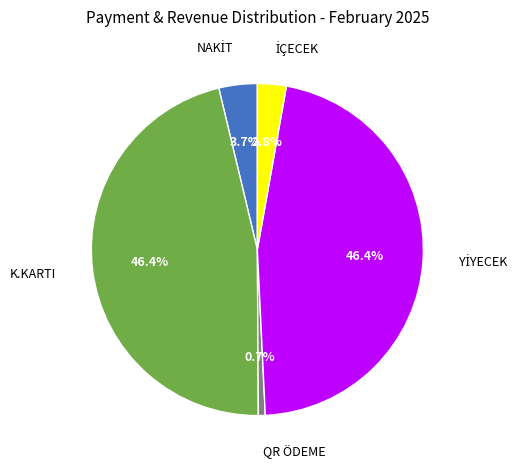

Does any single category account for the majority?

No